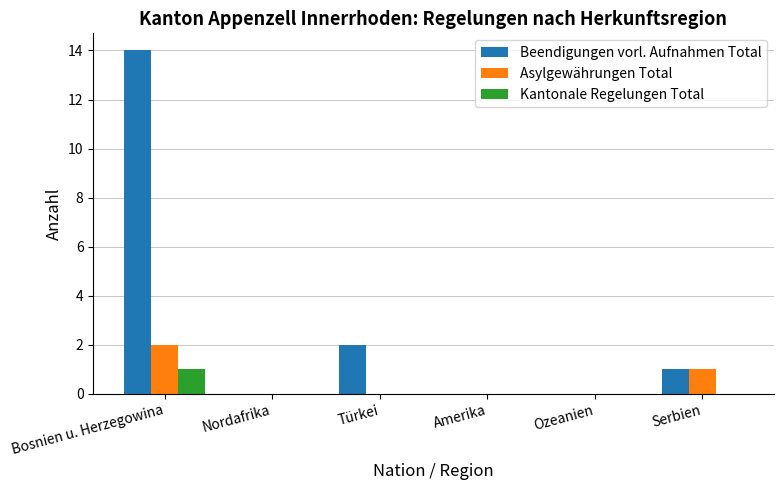

Is it true that Asylgewährungen Total equals 1 at Serbien?

True